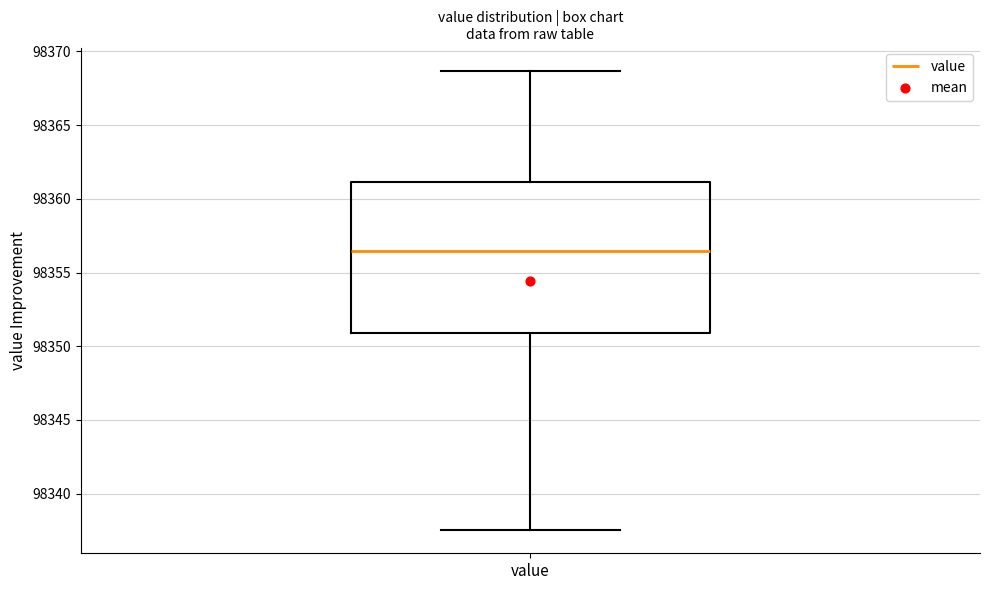

Read this box plot against the y-axis: the position of the median line, the range covered by the box, and the ends of both whiskers. The values are not printed on the chart, so give them approximately, as read against the axis.

median 98356.5, box 98351.0 to 98361.0, whiskers 98337.5 to 98368.5